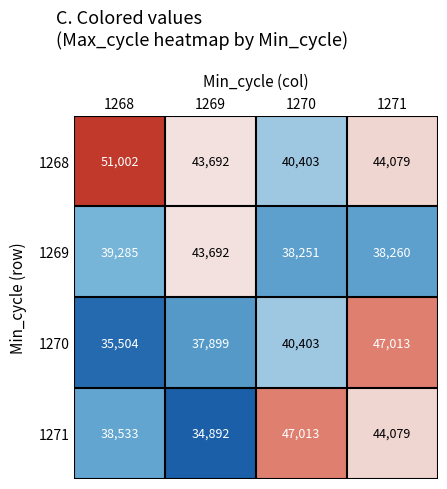

Which label corresponds to the smallest value in the chart?

1269